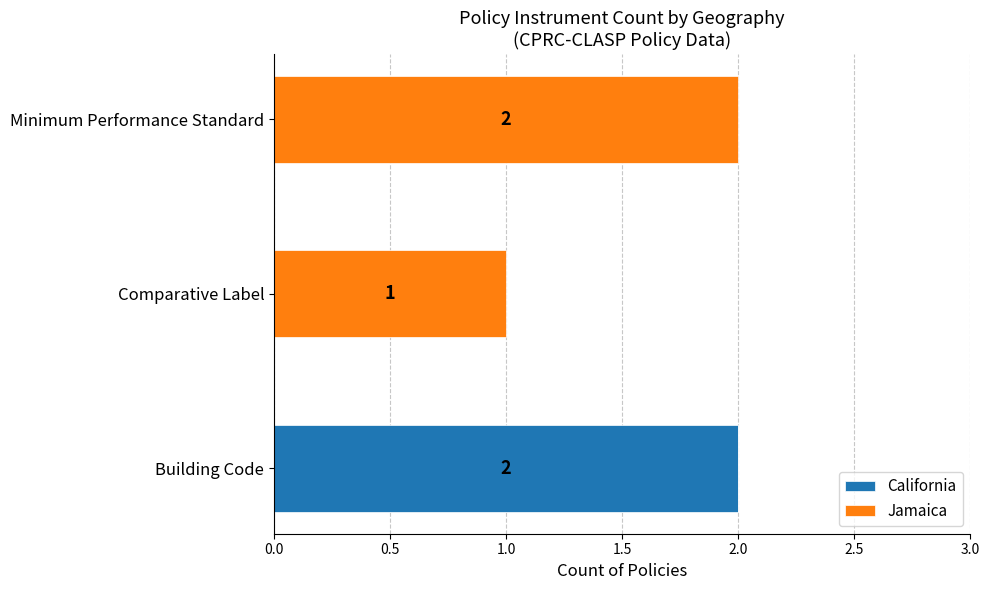

At which label does California reach its peak?

Building Code